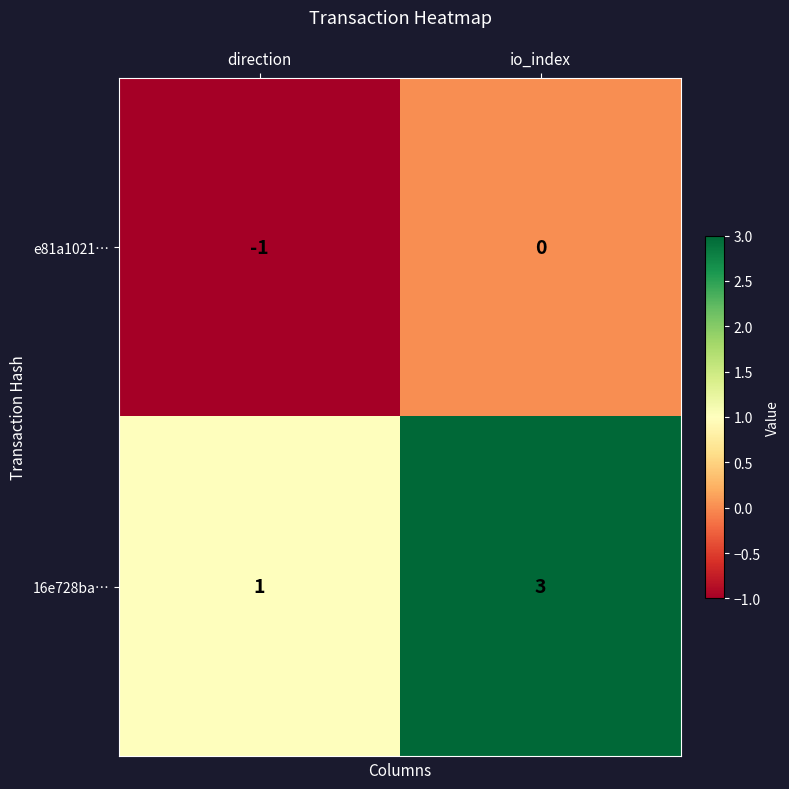

Where is 16e728ba… nearest to the value 2?

direction